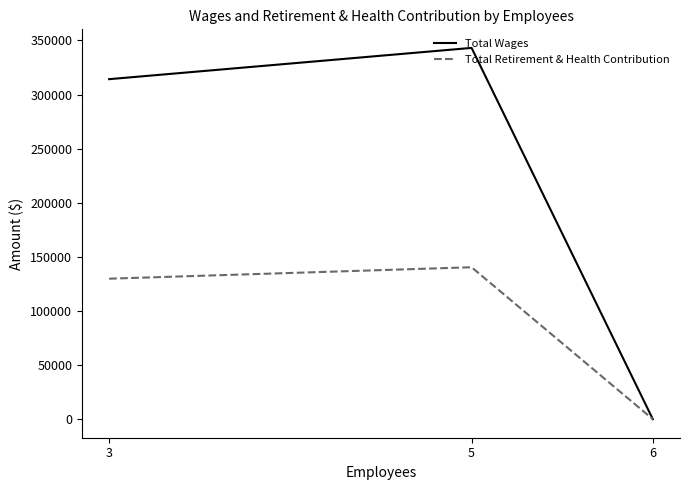

The value of Total Wages at 3 is 314198. True or false?

True